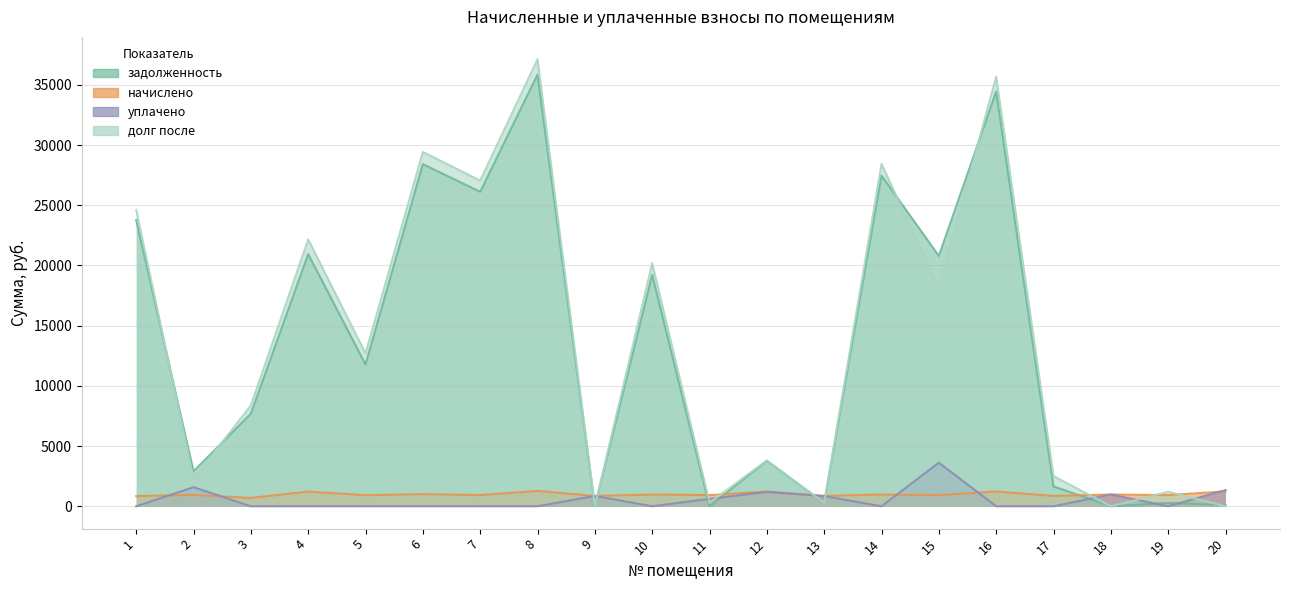

Does the chart display data point markers on the line(s)?

No